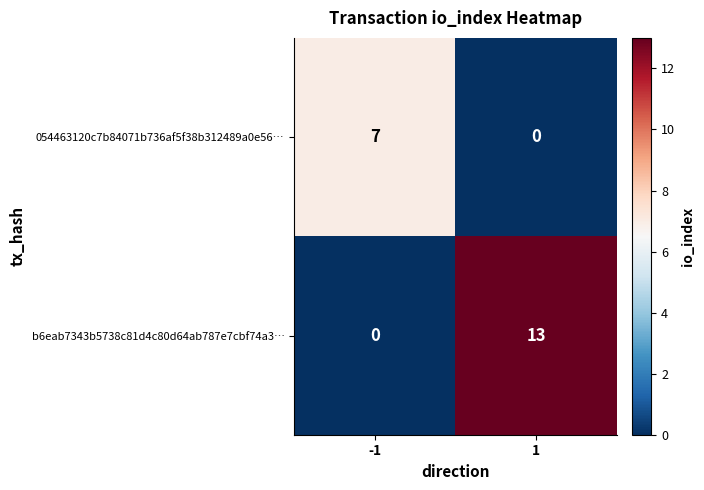

What is the maximum value shown in the chart?

13